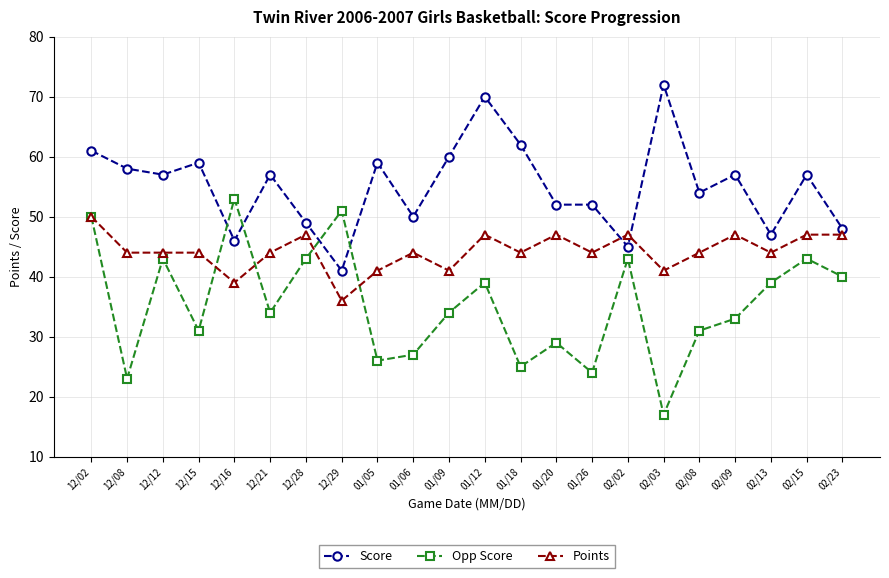

Where does the Score series first go above 57?

12/02